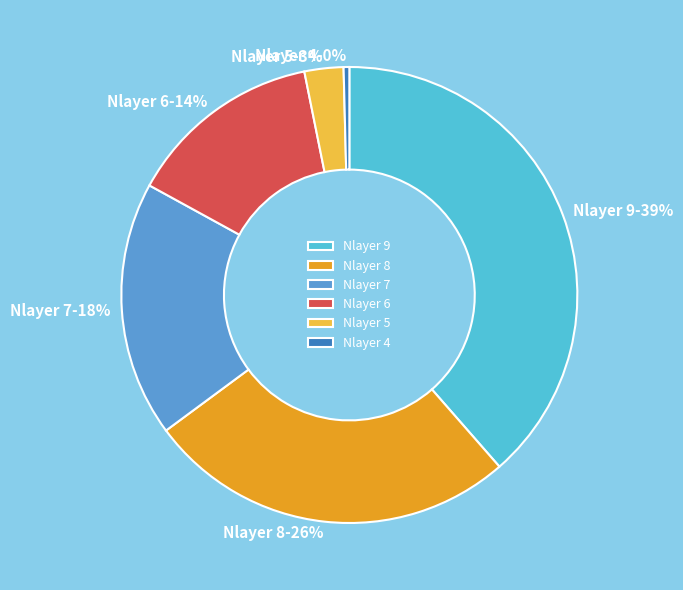

To the nearest percent, what is the average slice percentage?

17%